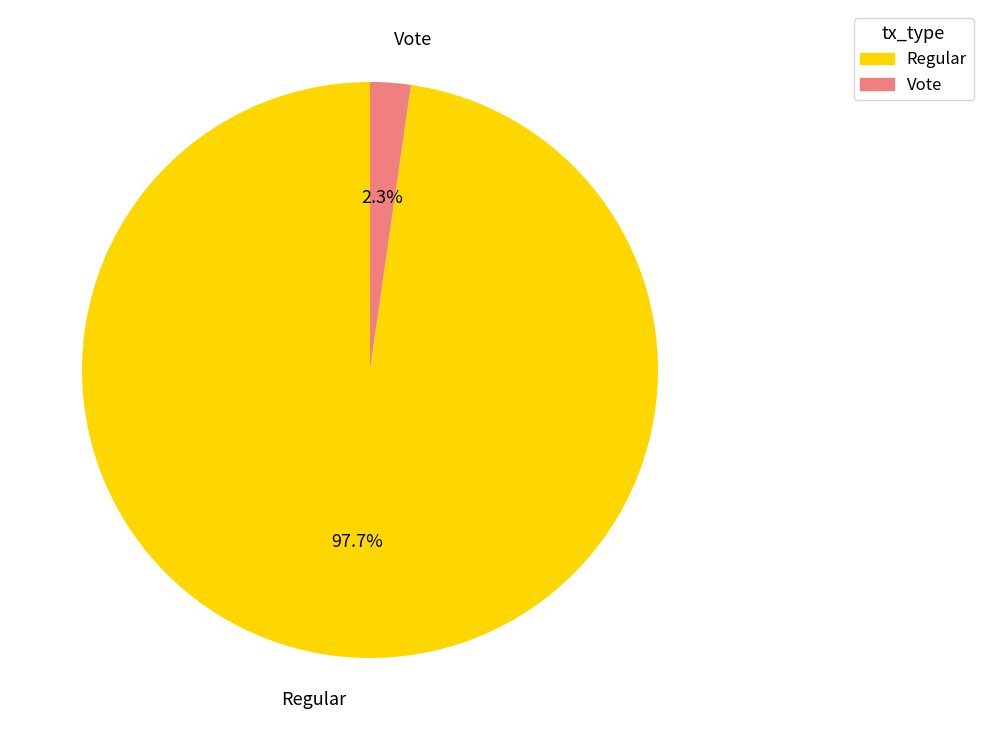

What percentage is the Regular slice, to the nearest percent?

98%